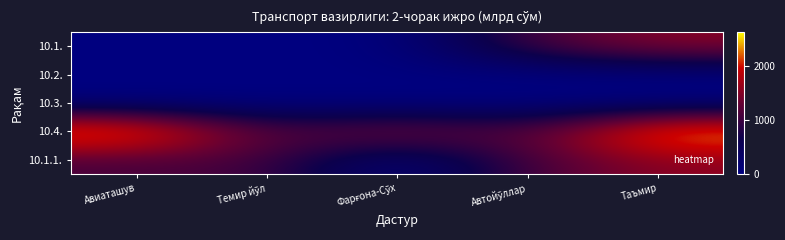

Reading right to left, transcribe all the data shown in this chart.

10.1.: Таъмир=1540.4	Автойўллар=1070.2	Фарғона-Сўх=0.1	Темир йўл=6.0	Авиаташув=3.7
10.2.: Таъмир=0.3	Автойўллар=0.0	Фарғона-Сўх=0.1	Темир йўл=0.5	Авиаташув=6.0
10.3.: Таъмир=0.0	Автойўллар=0.0	Фарғона-Сўх=0.1	Темир йўл=0.0	Авиаташув=0.1
10.4.: Таъмир=2610.6	Автойўллар=1070.2	Фарғона-Сўх=1540.4	Темир йўл=1070.2	Авиаташув=2610.6
10.1.1.: Таъмир=1540.4	Автойўллар=1070.2	Фарғона-Сўх=0.0	Темир йўл=1070.2	Авиаташув=1070.2